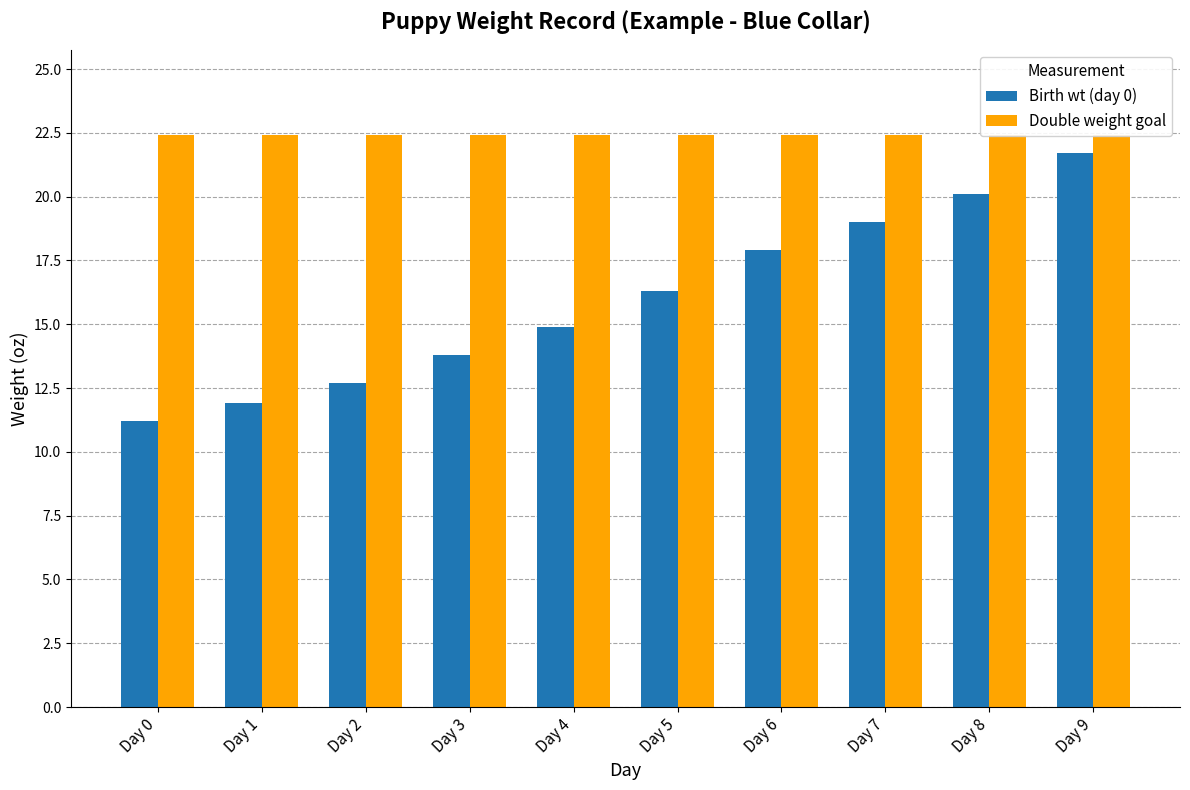

Is it true that Double weight goal equals 12.4 at Day 0?

False